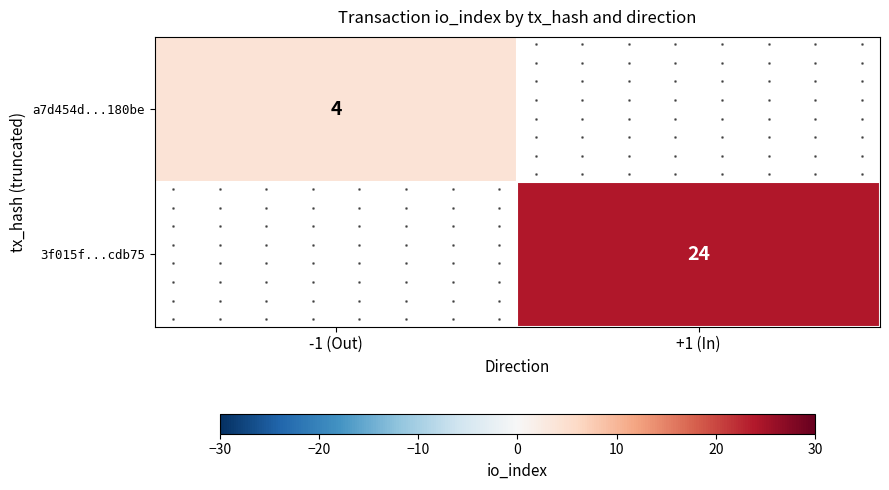

At how many categories does at least one series exceed 5?

1